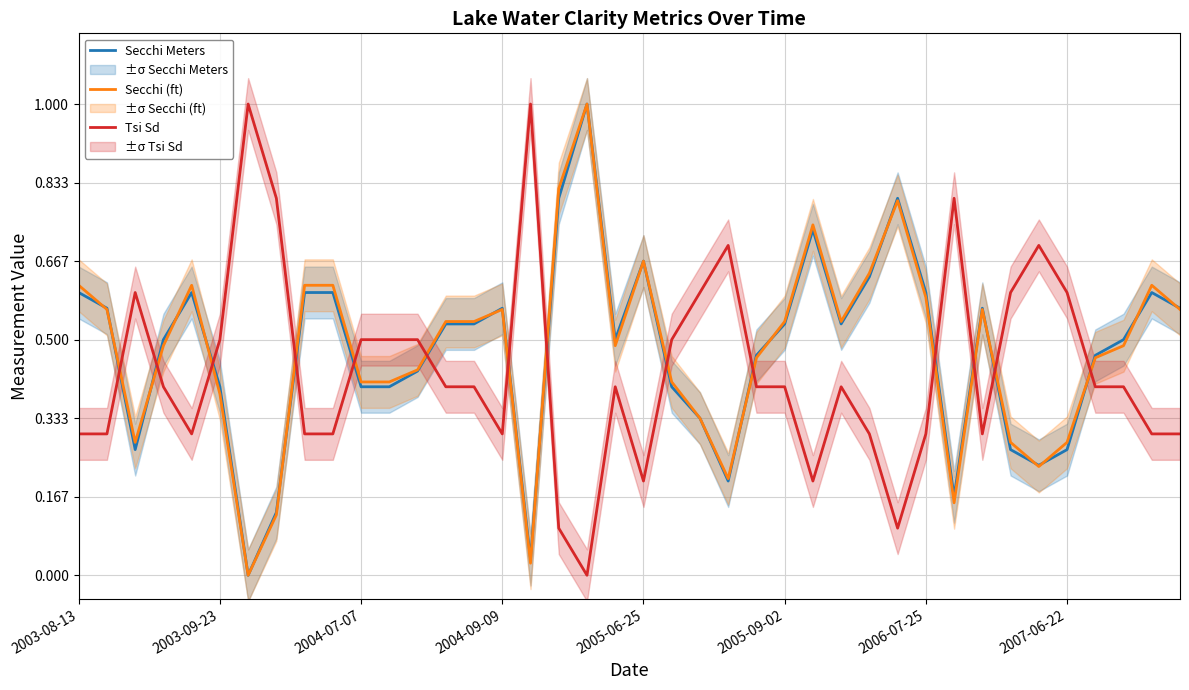

What is the difference between the second highest and second lowest values in the Secchi Meters series?

0.8